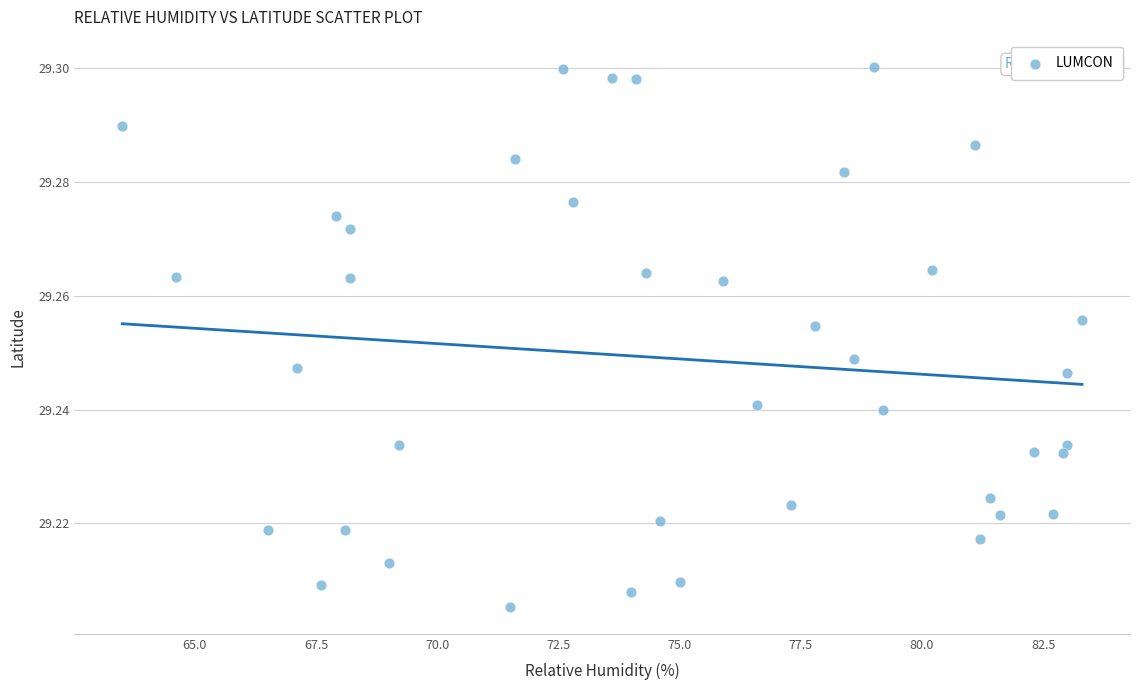

What is the range of X values (max minus min)?

19.8